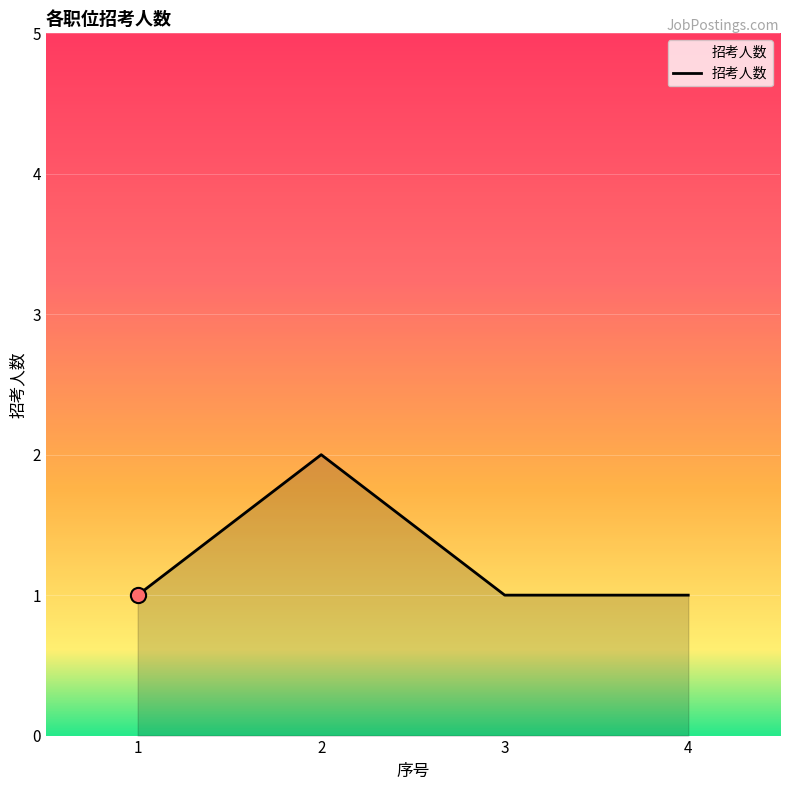

Approximately how many times larger is the value at 2 compared to 4?

2.0